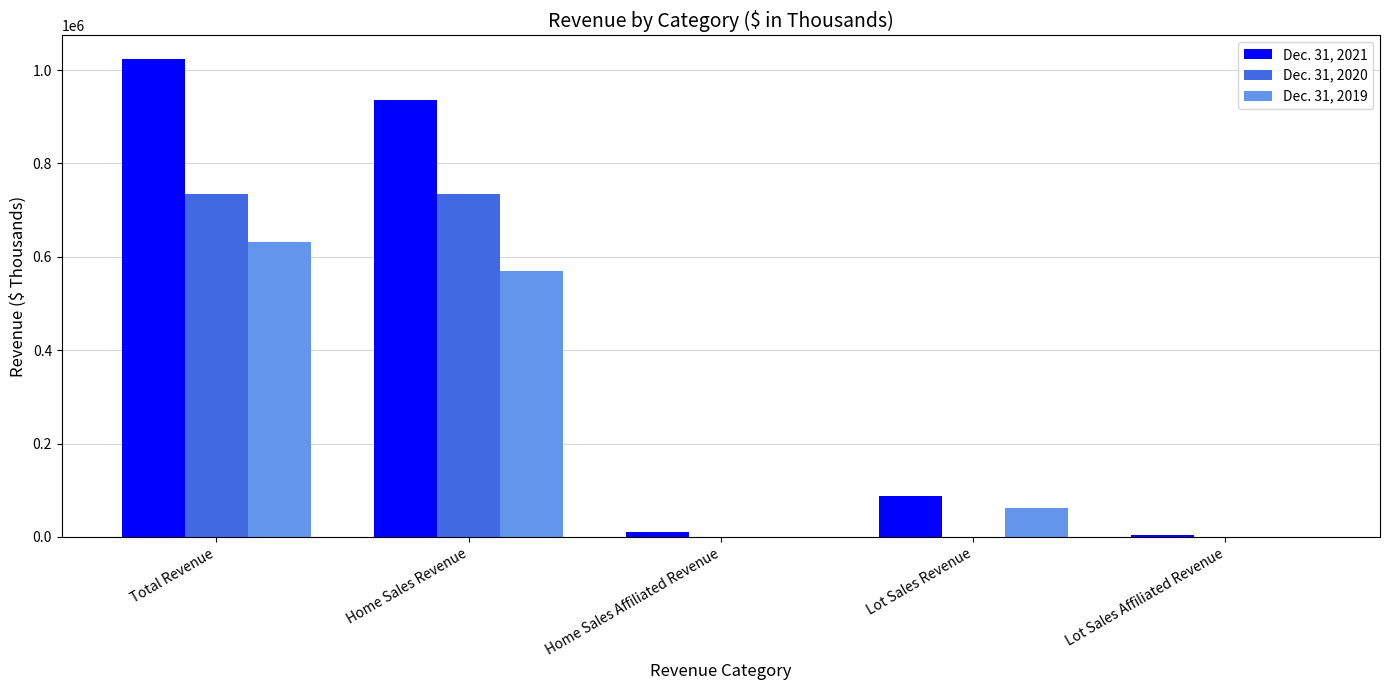

Is it true that Dec. 31, 2020 equals 0 at Lot Sales Affiliated Revenue?

True